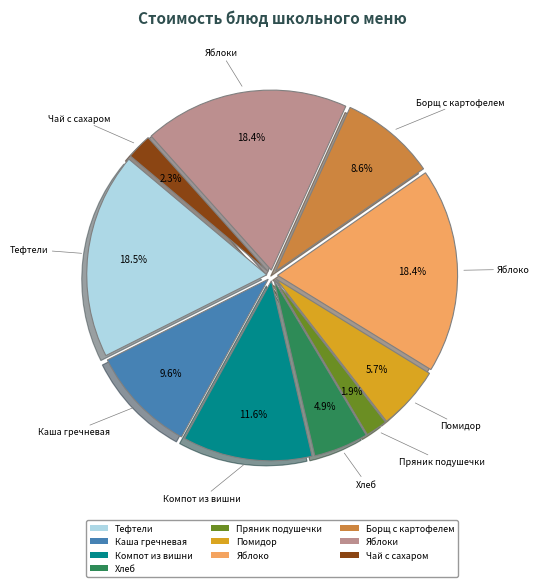

Approximately how many times larger is the value at Тефтели compared to Хлеб?

3.8